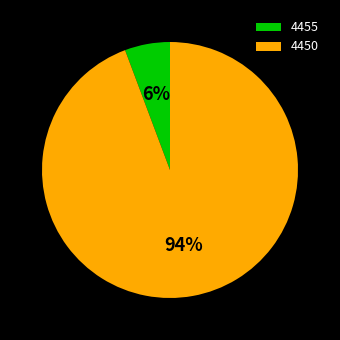

Which category has the biggest portion of the pie?

4450